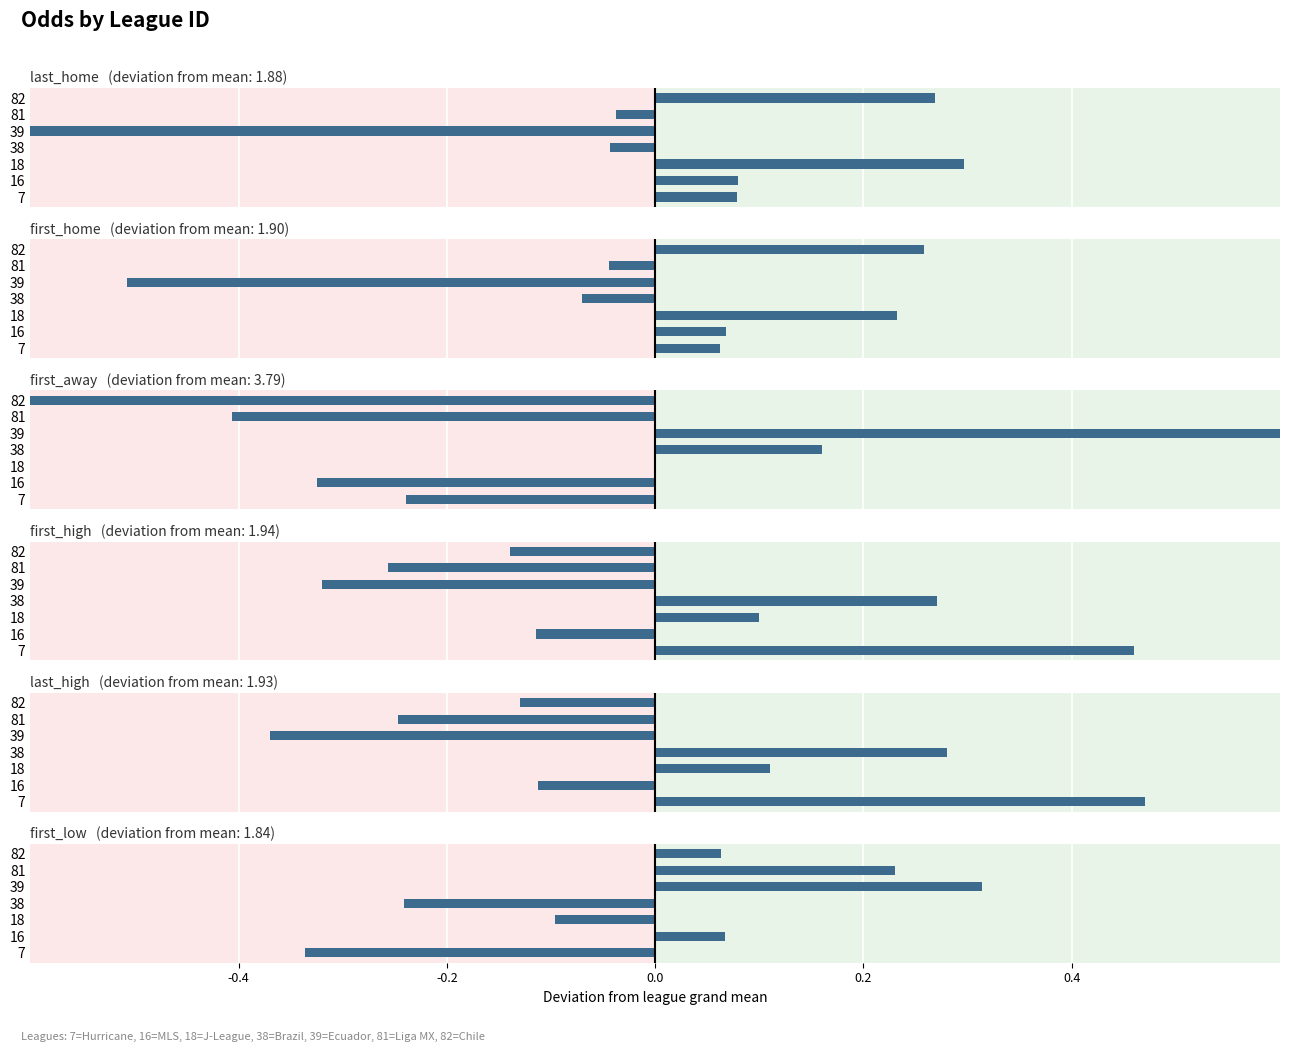

What are all the series names shown in the legend?

last_home, first_home, first_away, first_high, last_high, first_low